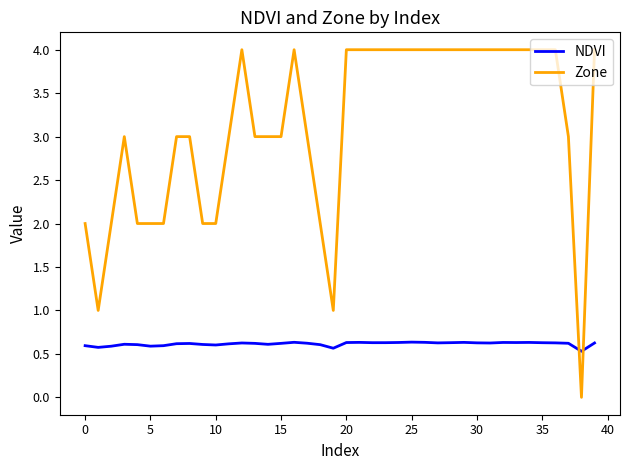

List the series in order of their peak value, highest first.

Zone, NDVI